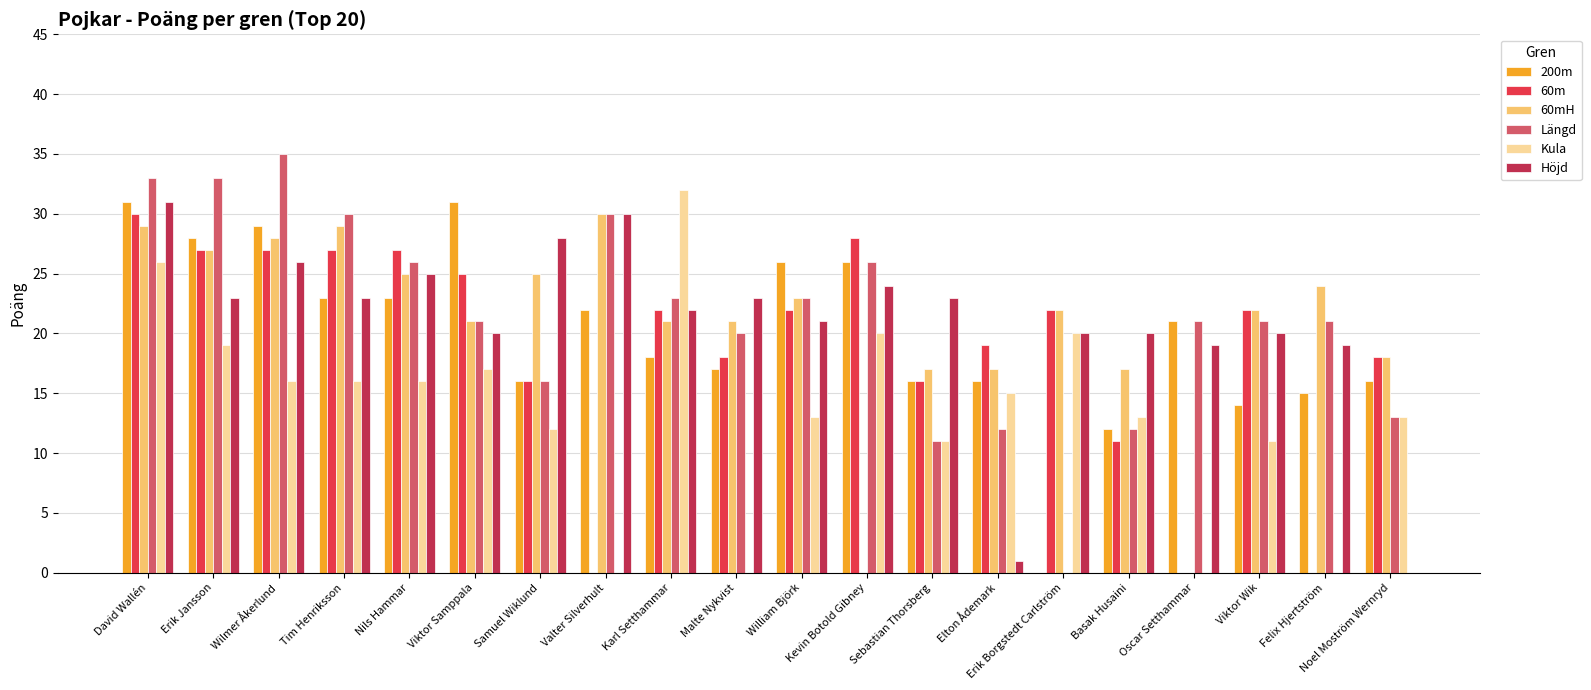

What is the sum of all Kula values?

270